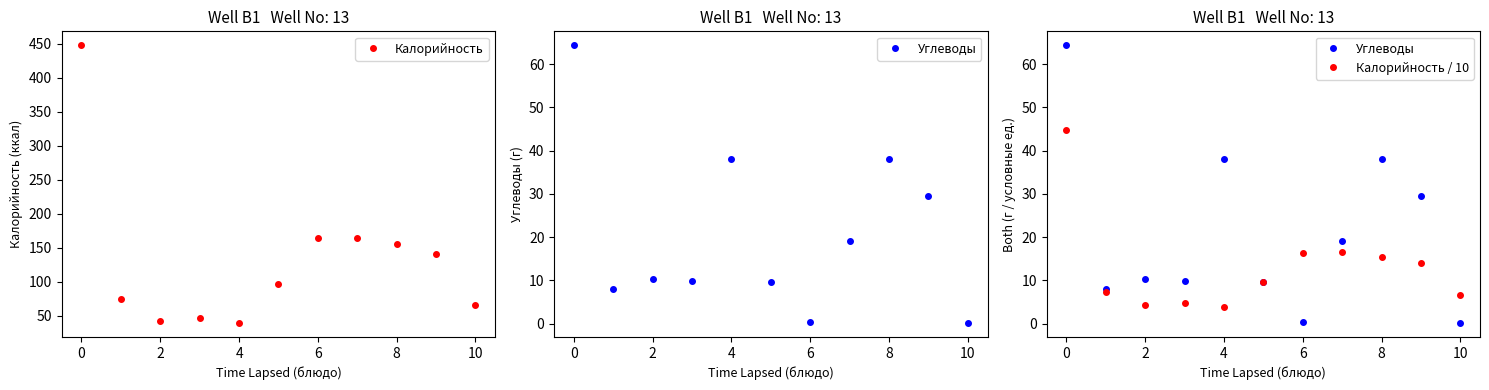

What is the minimum value for Калорийность?

39.0